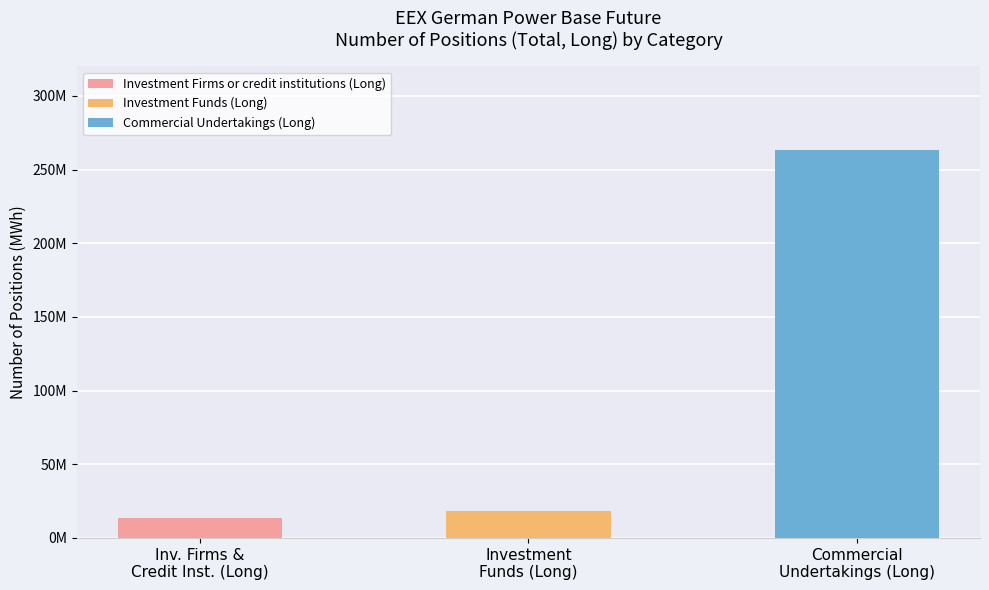

Which series has the largest range (max minus min)?

Commercial Undertakings (Long)